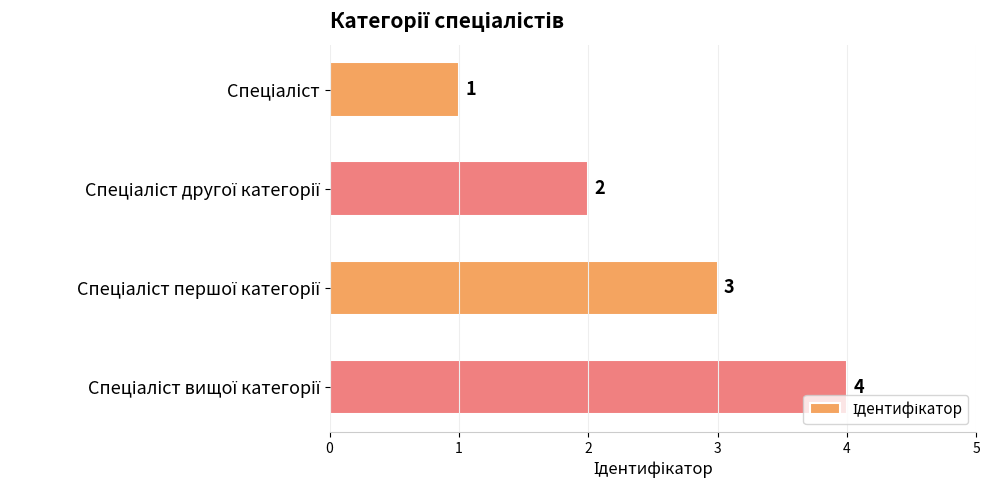

What is the greatest value displayed?

4